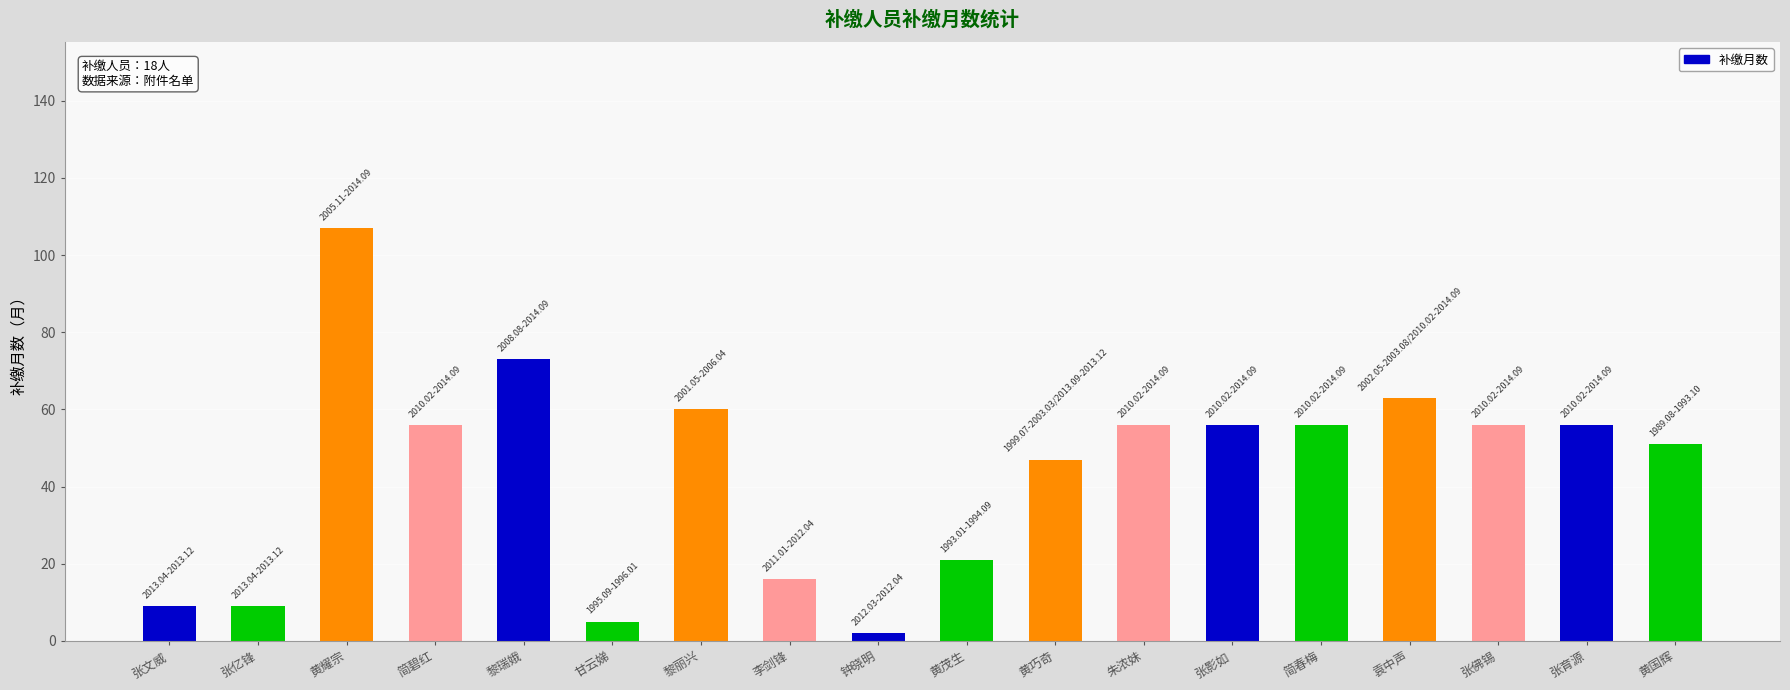

What is the maximum value shown in the chart?

107